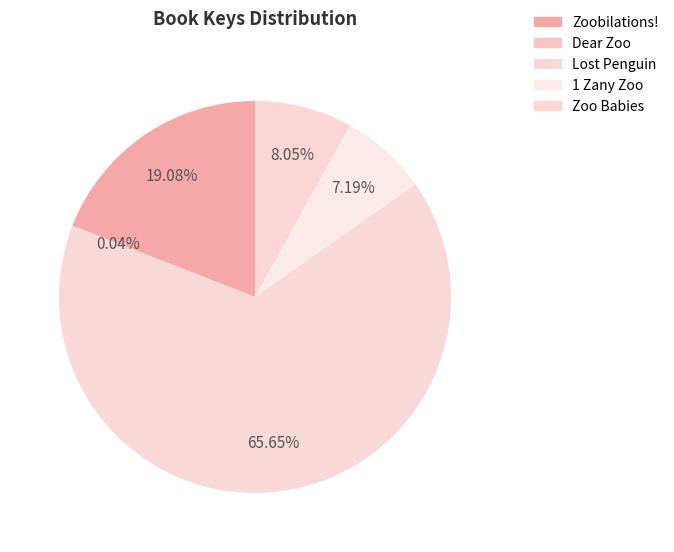

To the nearest percent, what portion does Lost Penguin represent?

66%